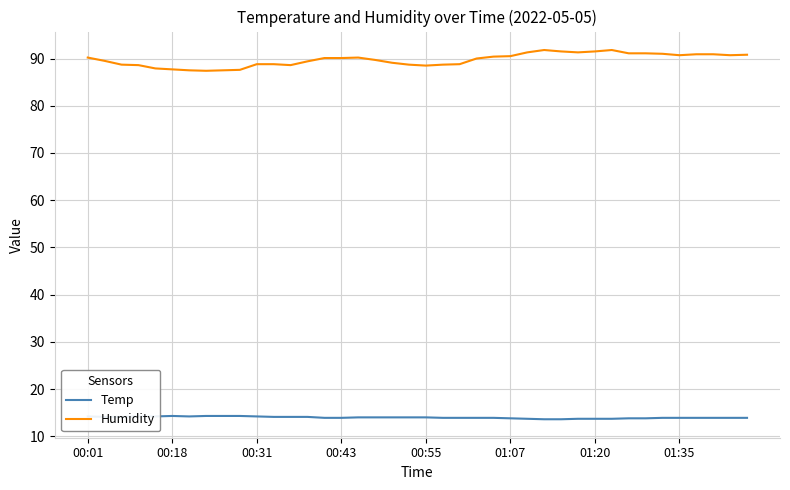

Rank the series by their average value, from lowest to highest.

Temp, Humidity